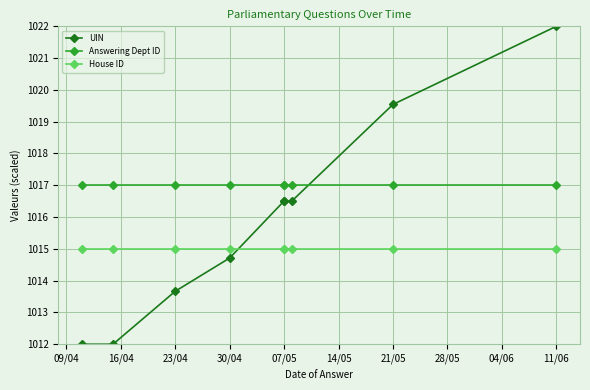

True or false: UIN has more than 1 interior local peaks.

False